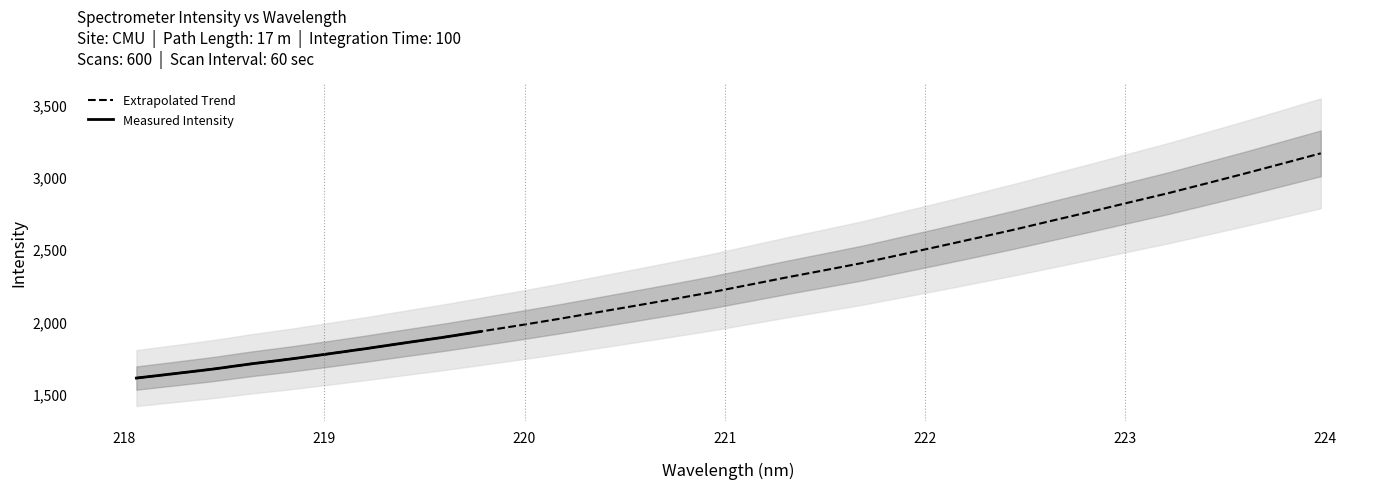

Rank the categories by value from lowest to highest.

218.0596, 218.2508, 218.442, 218.6332, 218.8244, 219.0156, 219.2067, 219.3979, 219.589, 219.7801, 219.9712, 220.1623, 220.3533, 220.5444, 220.7354, 220.9264, 221.1174, 221.3083, 221.4993, 221.6902, 221.8812, 222.0721, 222.263, 222.4538, 222.6447, 222.8355, 223.0264, 223.2172, 223.408, 223.5987, 223.7895, 223.9802